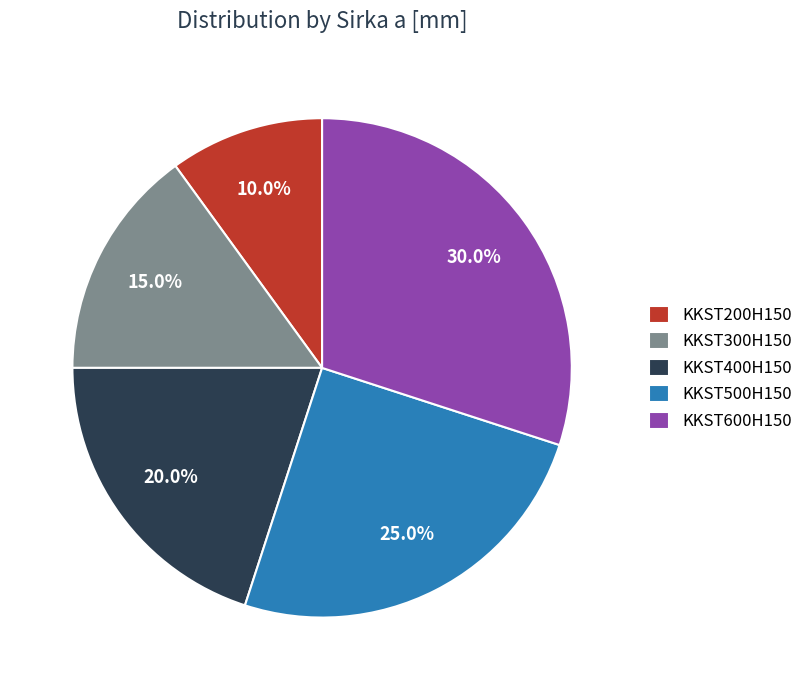

Rank the categories by value from highest to lowest.

KKST600H150, KKST500H150, KKST400H150, KKST300H150, KKST200H150